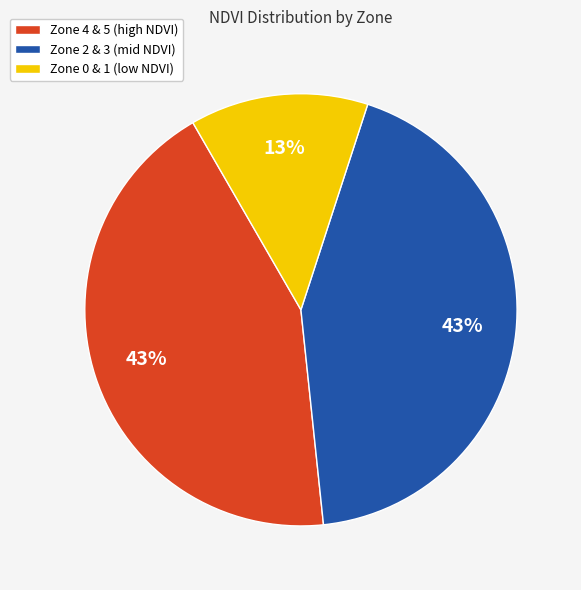

To the nearest percent, what portion does Zone 0 & 1 (low NDVI) represent?

13%